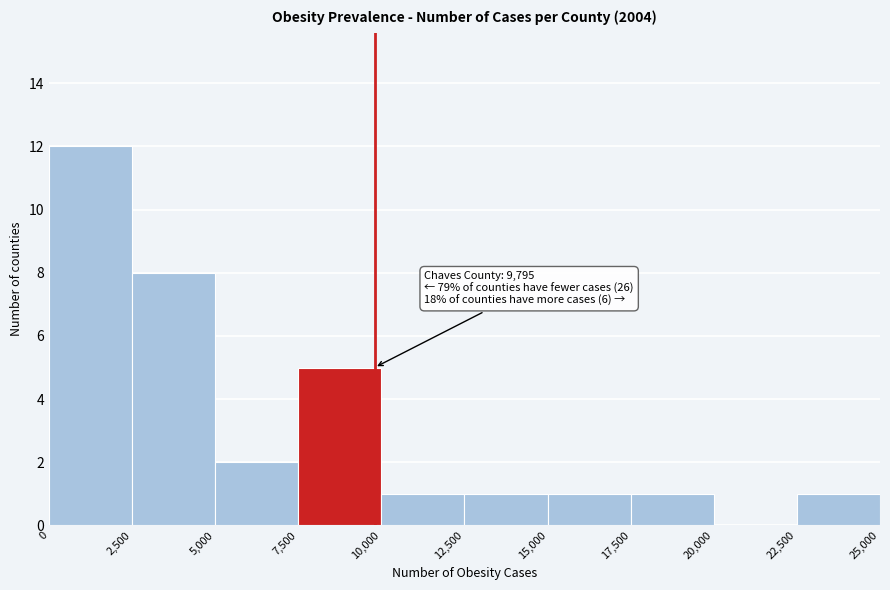

Which range on the x-axis has the tallest bar?

0 to 2,500